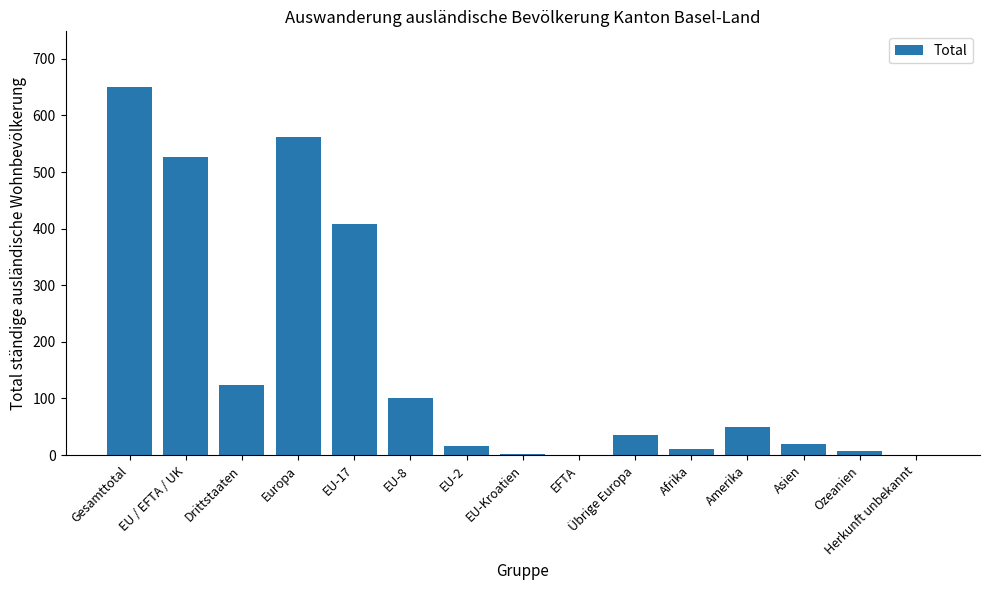

The chart shows a value of 0 at EFTA. True or false?

True